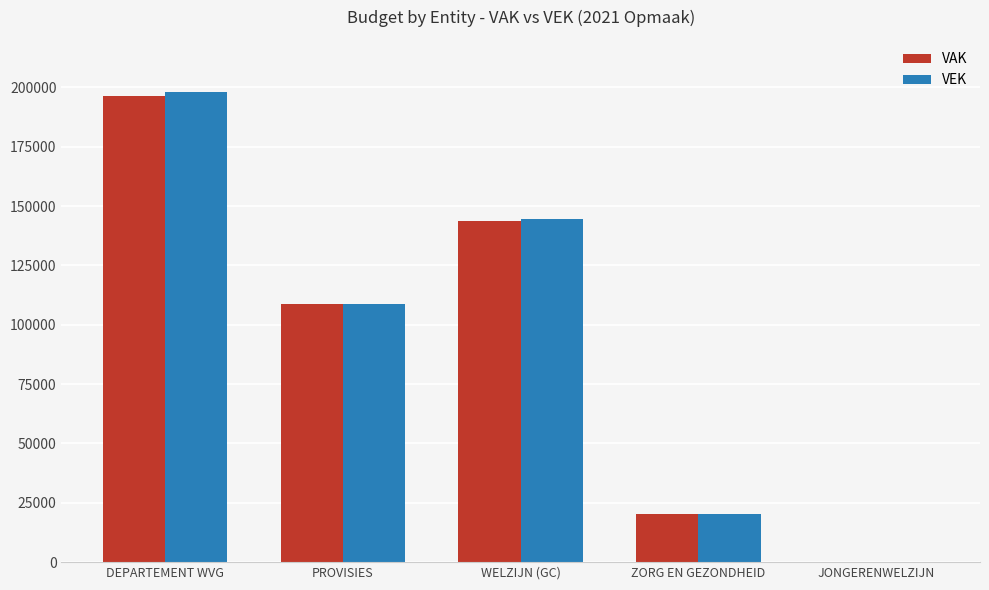

What is the sum of the VEK values at ZORG EN GEZONDHEID and PROVISIES?

129261